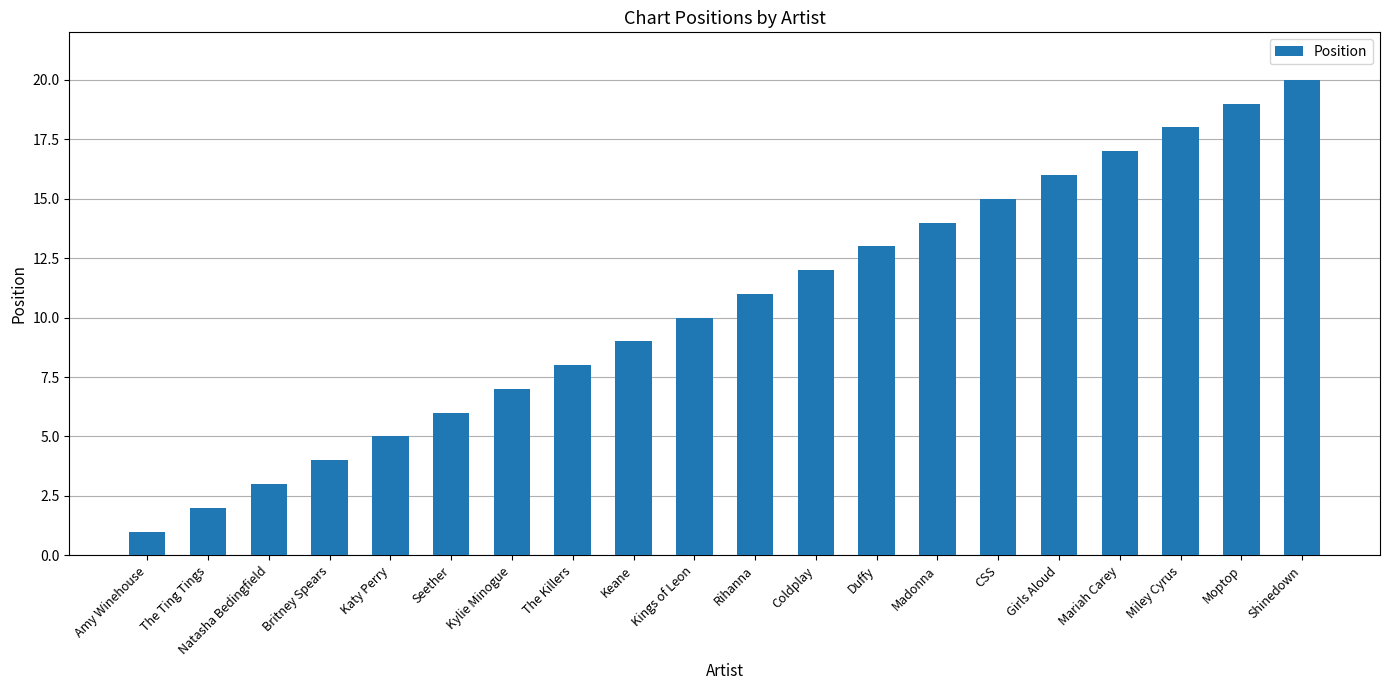

Reading left to right, what are all the values shown in this chart?

Amy Winehouse=1	The Ting Tings=2	Natasha Bedingfield=3	Britney Spears=4	Katy Perry=5	Seether=6	Kylie Minogue=7	The Killers=8	Keane=9	Kings of Leon=10	Rihanna=11	Coldplay=12	Duffy=13	Madonna=14	CSS=15	Girls Aloud=16	Mariah Carey=17	Miley Cyrus=18	Moptop=19	Shinedown=20